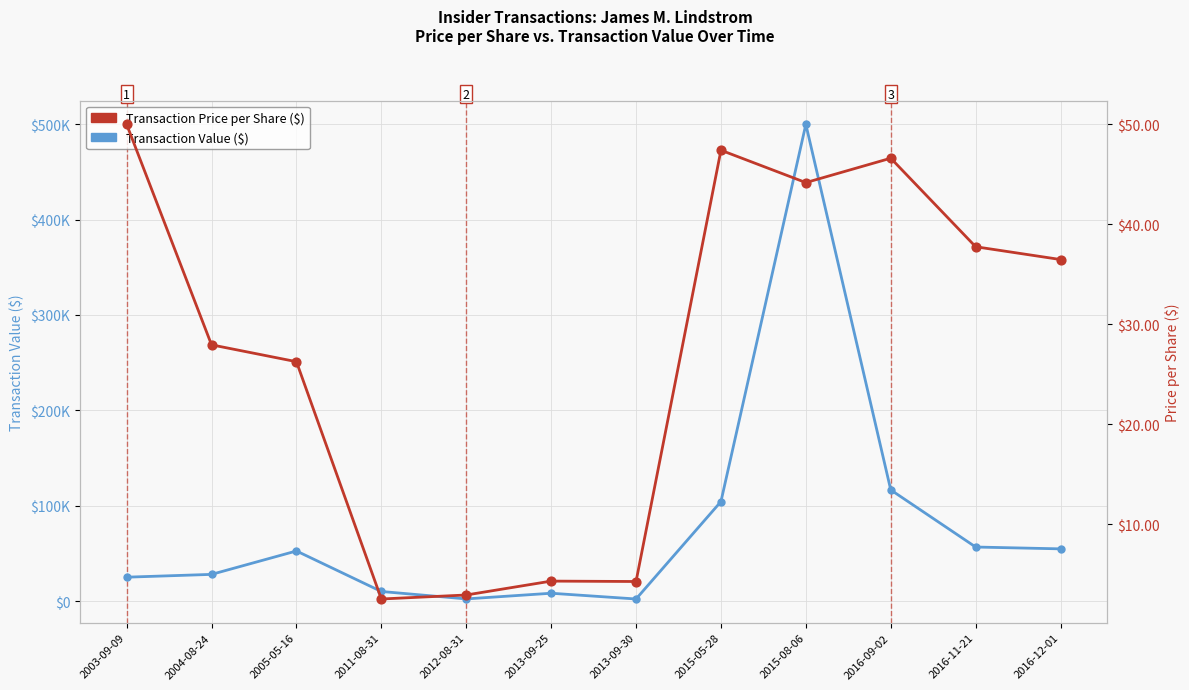

Which series has the largest total across all categories?

Transaction Value ($)